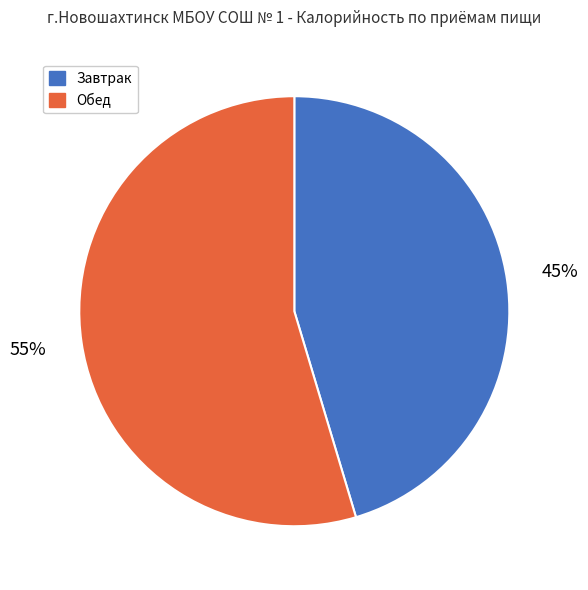

To the nearest percent, what is the combined percentage of Завтрак and Обед?

100%